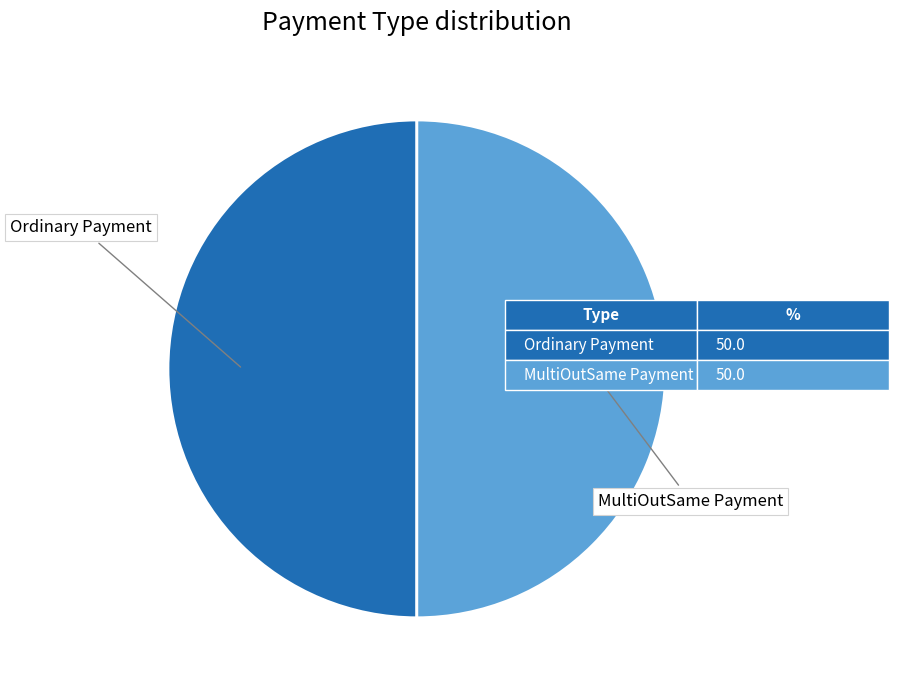

Combined, do MultiOutSame Payment and Ordinary Payment account for over 50%?

Yes